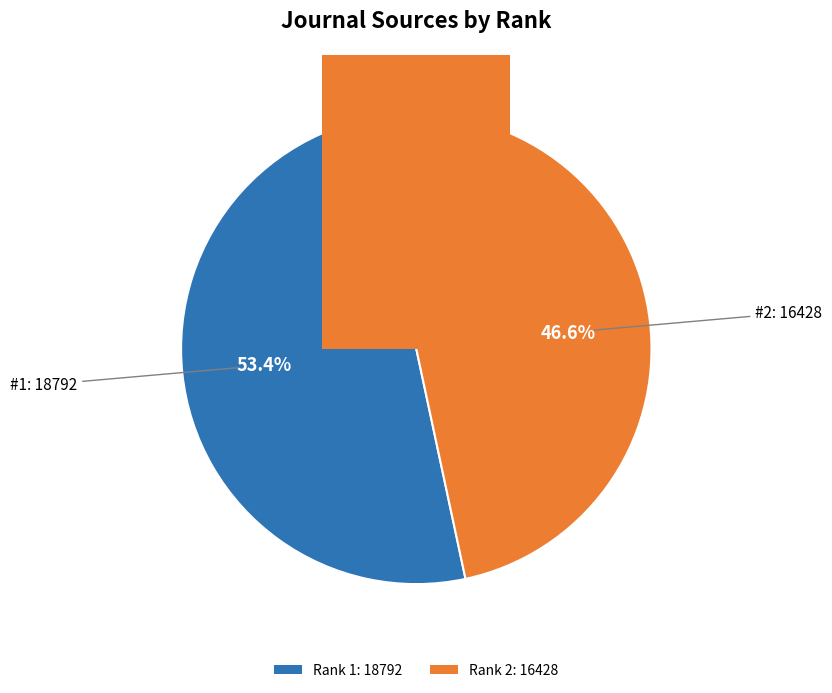

To the nearest percent, what is the average slice percentage?

50%